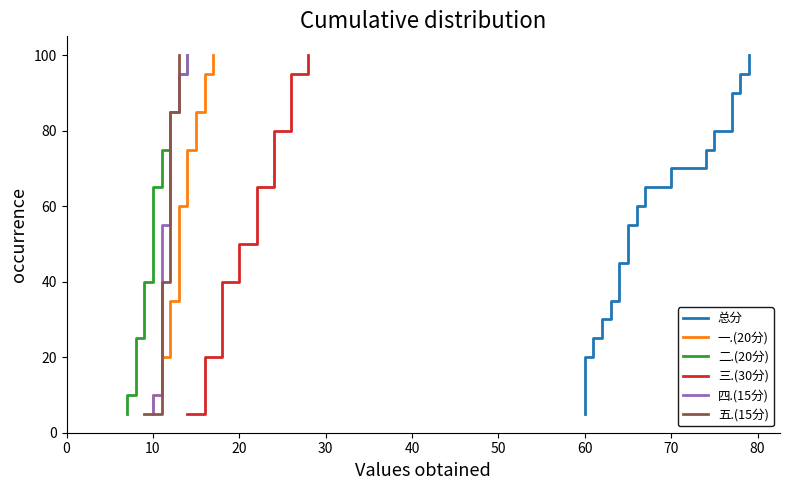

Which series has the widest spread of values?

总分